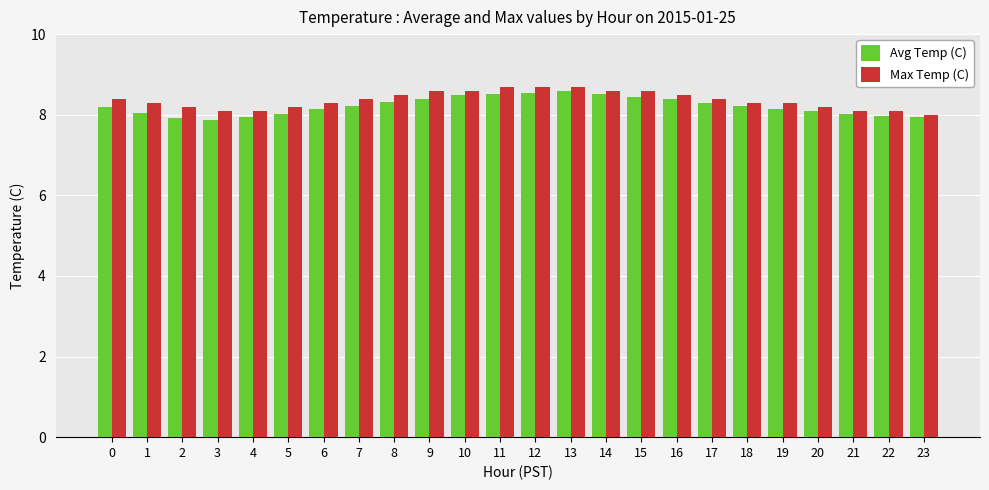

Is it true that Max Temp (C) equals 12.3 at 5?

False